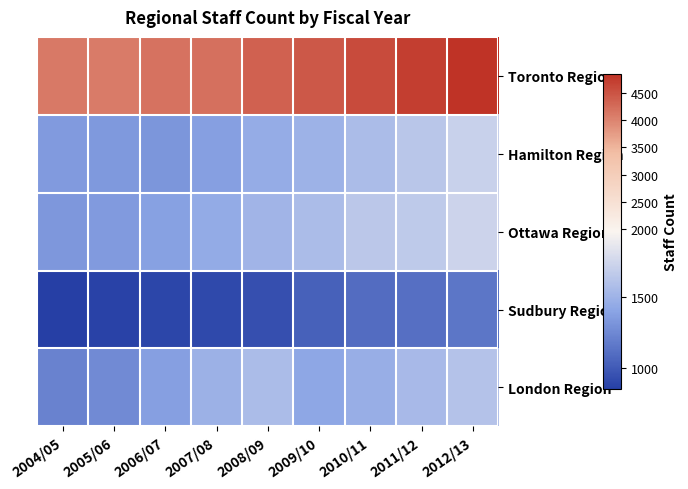

What is the spread (max minus min) of values at 2005/06?

3226